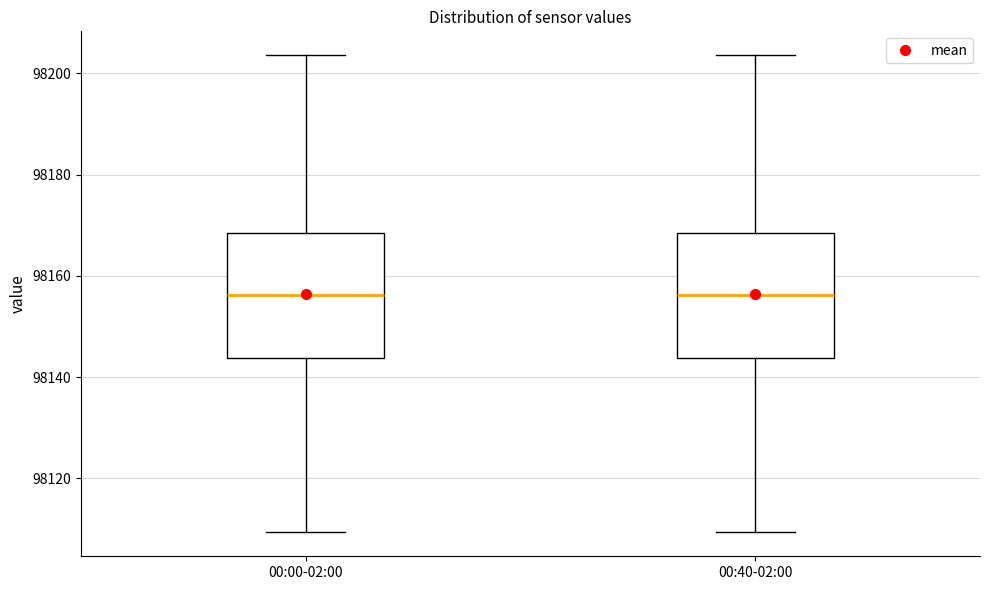

Reading left to right, transcribe this box plot: for each box, give where its median line is, the range the box spans, and where its two whiskers end, as read against the y-axis. The values are not printed on the chart, so give them approximately, as read against the axis.

00:00-02:00: median 98156, box 98144 to 98168, whiskers 98110 to 98204
00:40-02:00: median 98156, box 98144 to 98168, whiskers 98110 to 98204